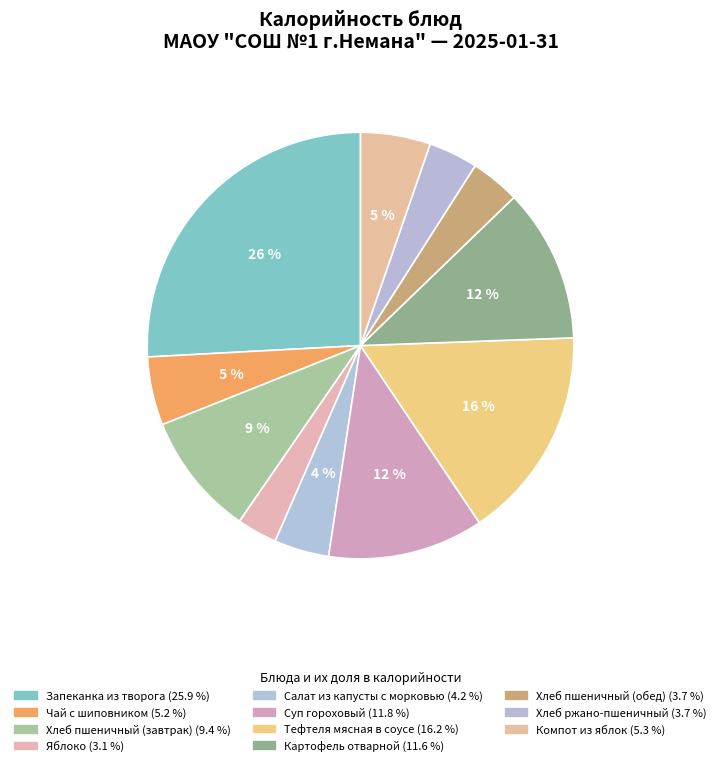

How many slices are in this pie chart?

11